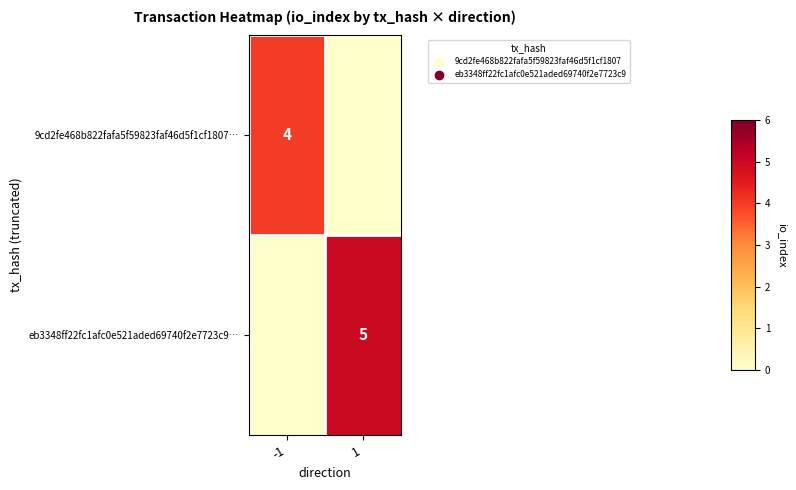

Is the value of 9cd2fe468b822fafa5f59823faf46d5f1cf1807… at -1 greater than the value of eb3348ff22fc1afc0e521aded69740f2e7723c9… at 1?

No